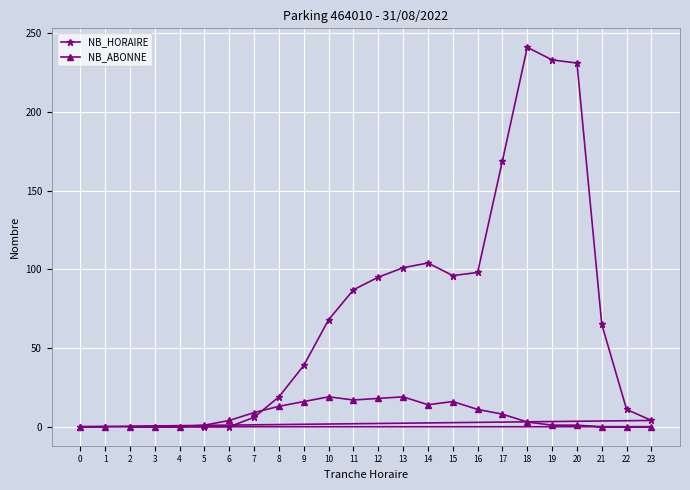

At which category is the sum across all series the highest?

18